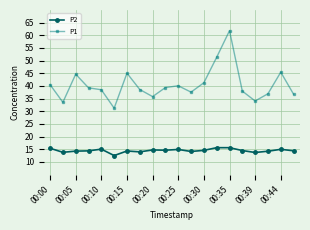

What is the value of the P1 point at the 9th from the left?

35.8